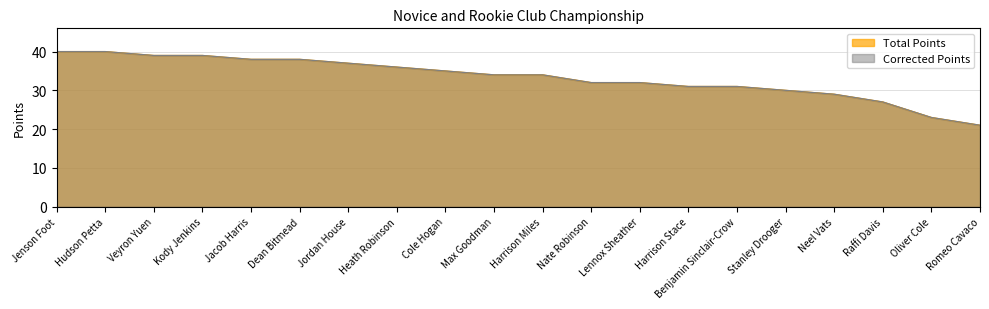

Reading left to right, what are all the values shown in this chart?

Total Points: Jenson Foot=40	Hudson Petta=40	Veyron Yuen=39	Kody Jenkins=39	Jacob Harris=38	Dean Bitmead=38	Jordan House=37	Heath Robinson=36	Cole Hogan=35	Max Goodman=34	Harrison Miles=34	Nate Robinson=32	Lennox Sheather=32	Harrison Stace=31	Benjamin Sinclair-Crow=31	Stanley Drooger=30	Neel Vats=29	Raffi Davis=27	Oliver Cole=23	Romeo Cavaco=21
Corrected Points: Jenson Foot=40	Hudson Petta=40	Veyron Yuen=39	Kody Jenkins=39	Jacob Harris=38	Dean Bitmead=38	Jordan House=37	Heath Robinson=36	Cole Hogan=35	Max Goodman=34	Harrison Miles=34	Nate Robinson=32	Lennox Sheather=32	Harrison Stace=31	Benjamin Sinclair-Crow=31	Stanley Drooger=30	Neel Vats=29	Raffi Davis=27	Oliver Cole=23	Romeo Cavaco=21